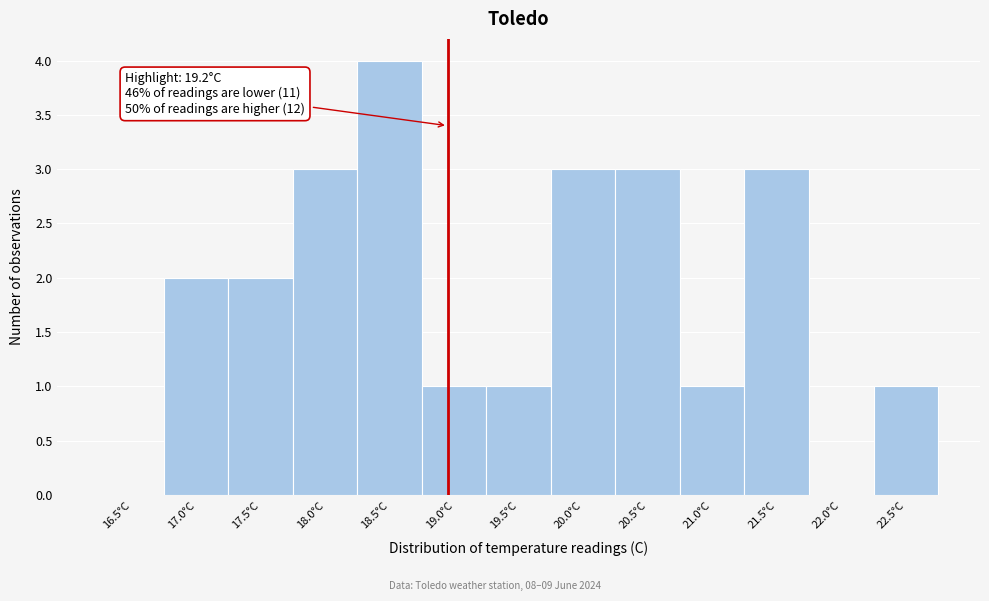

Reading right to left, transcribe all the data shown in this chart.

22.5°C=1	22.0°C=0	21.5°C=3	21.0°C=1	20.5°C=3	20.0°C=3	19.5°C=1	19.0°C=1	18.5°C=4	18.0°C=3	17.5°C=2	17.0°C=2	16.5°C=0